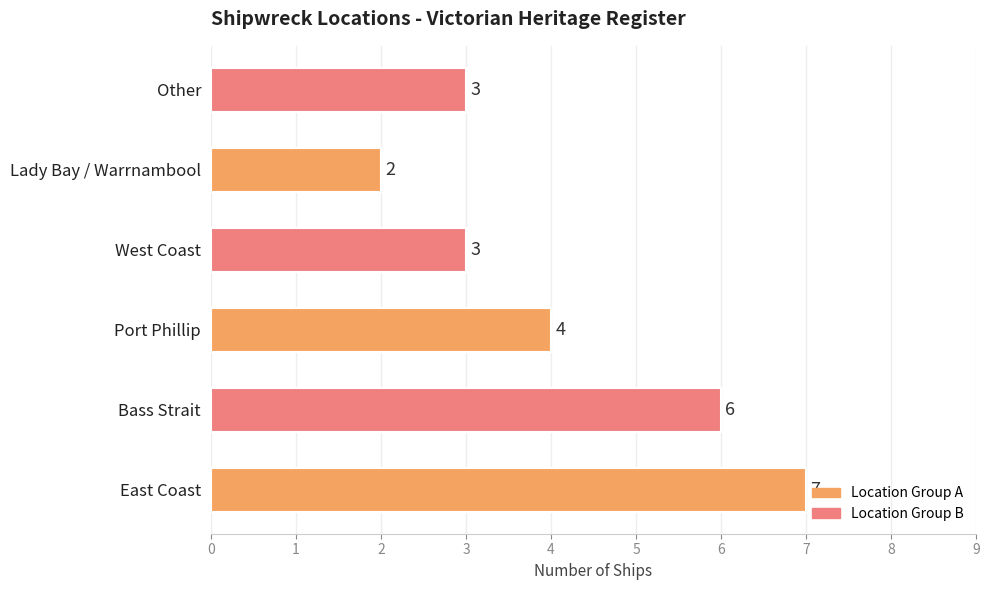

What is the average value?

4